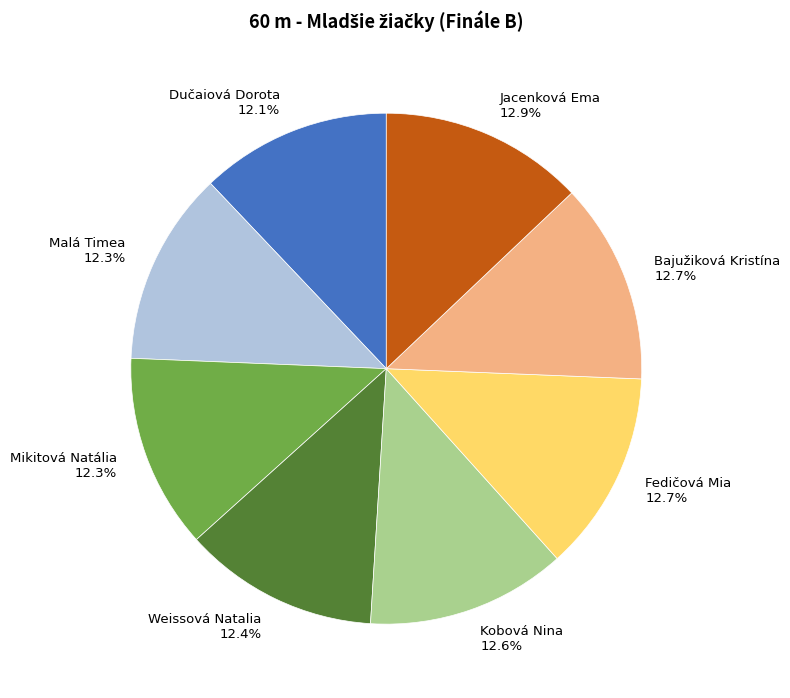

How many segments does this pie chart have?

8